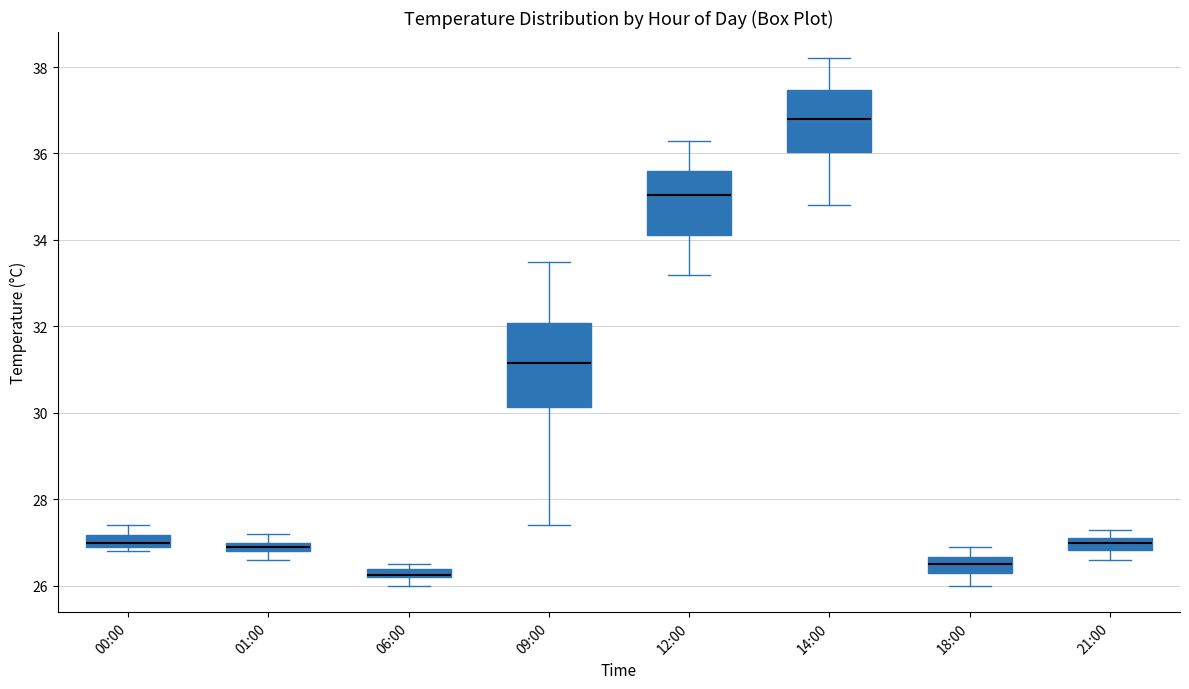

Which box is the tallest, from its lower edge to its upper edge?

09:00